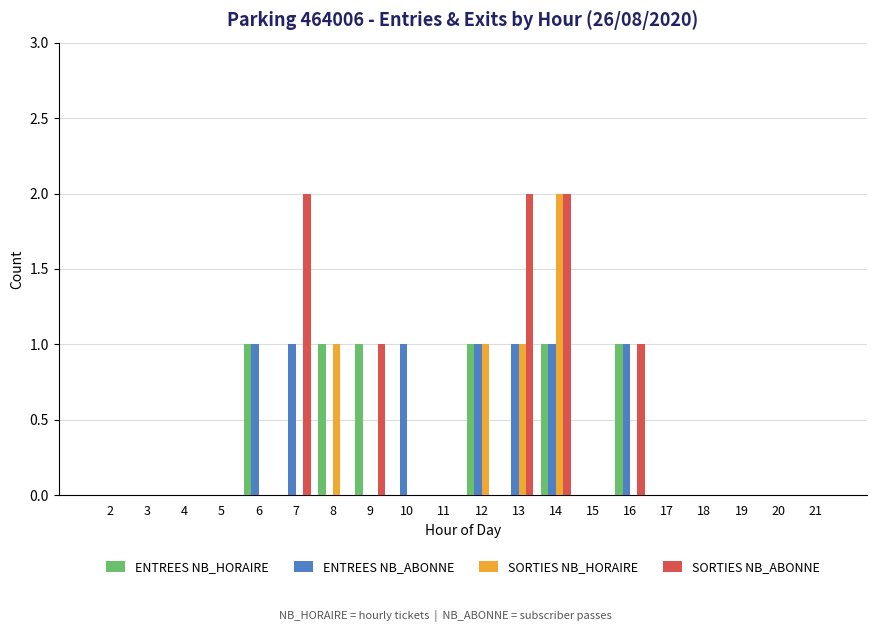

Is the value of ENTREES NB_ABONNE at 7 greater than the value of SORTIES NB_ABONNE at 5?

Yes